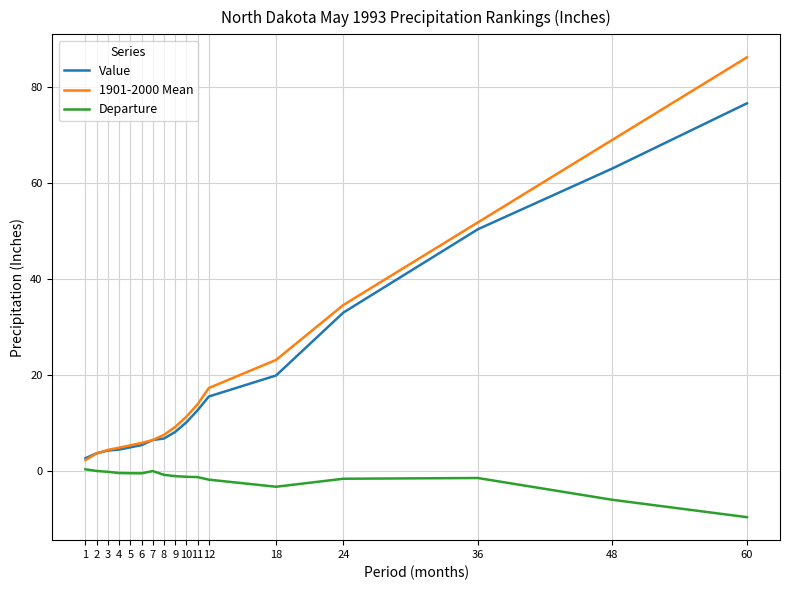

What are all the series names shown in the legend?

Value, 1901-2000 Mean, Departure